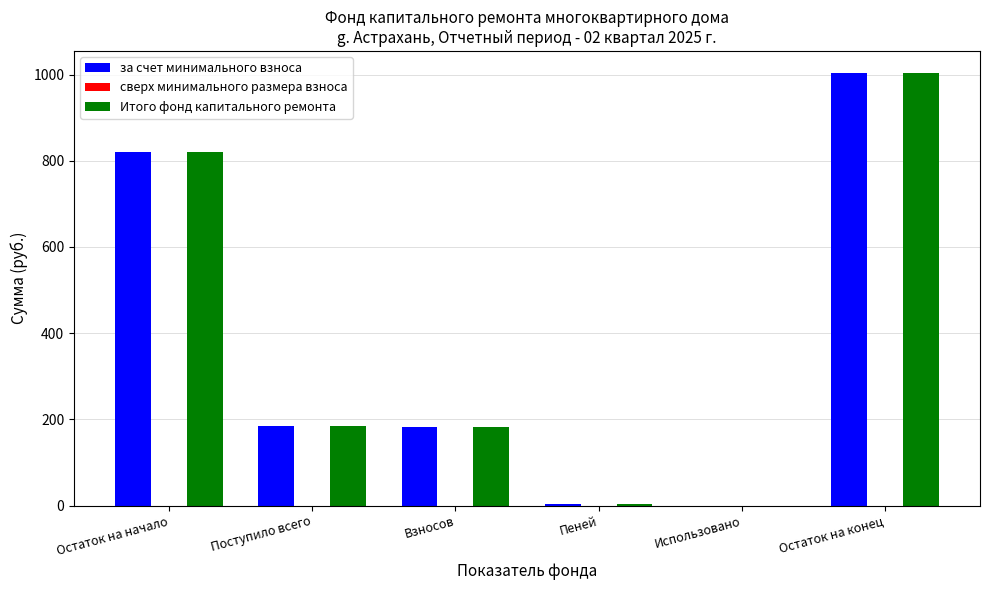

Are the bars grouped side by side (vs. stacked)?

Yes